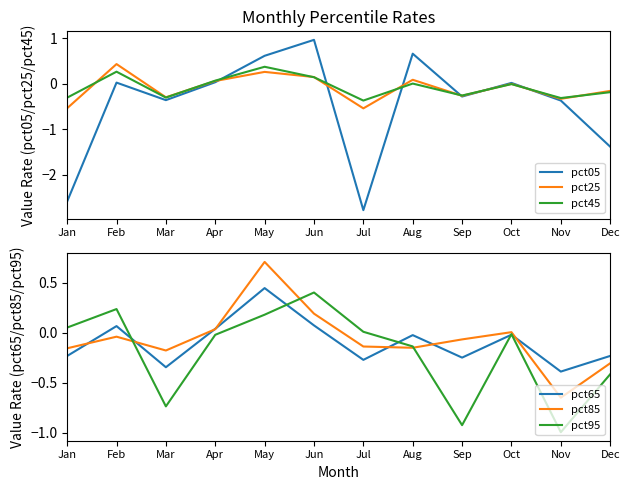

Which series has the largest range (max minus min)?

pct05